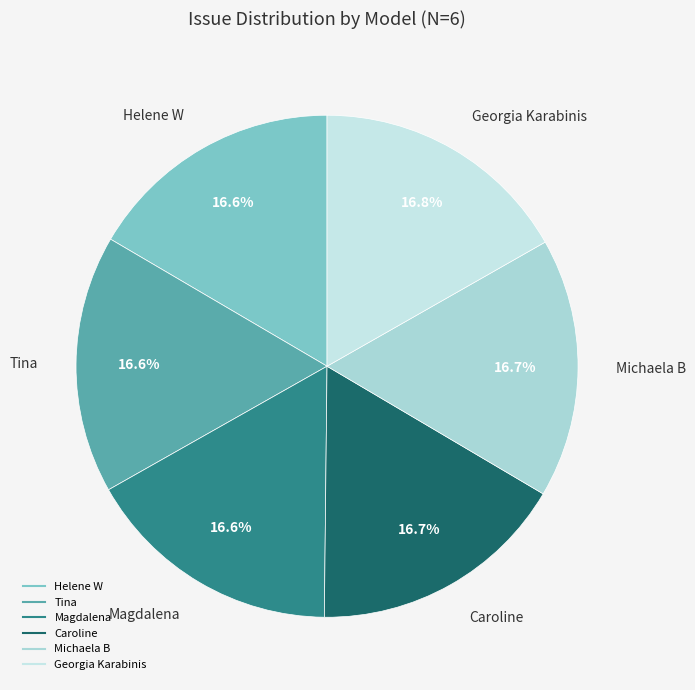

Does Caroline represent more than half of the total?

No